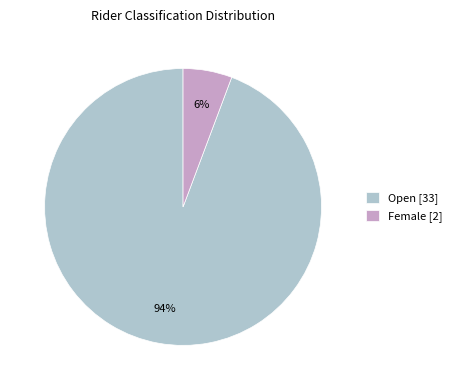

Combined, do Open [33] and Female [2] account for over 50%?

Yes